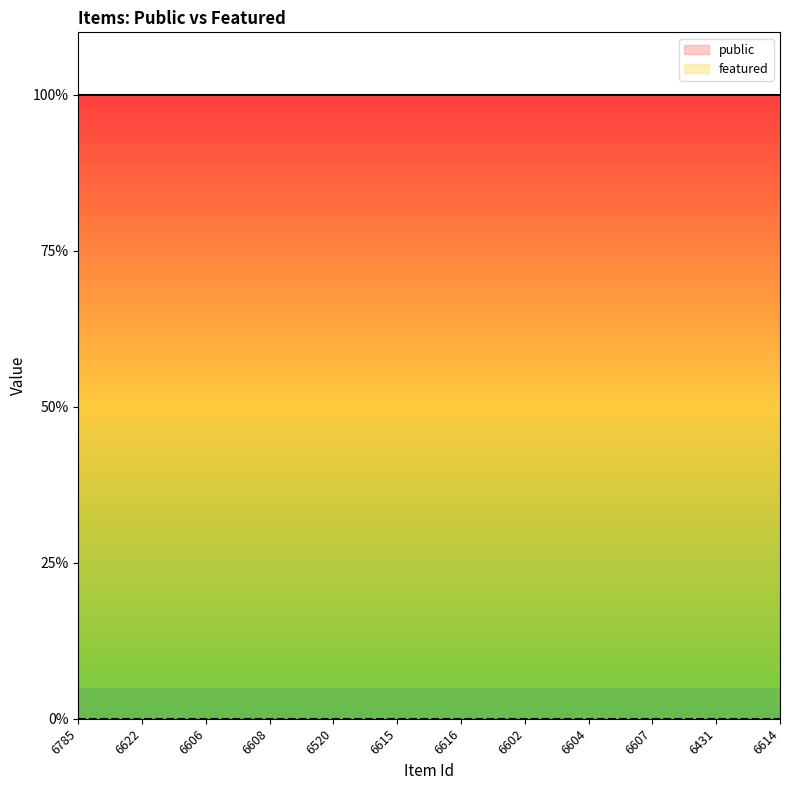

True or false: public and featured intersect in this chart.

False